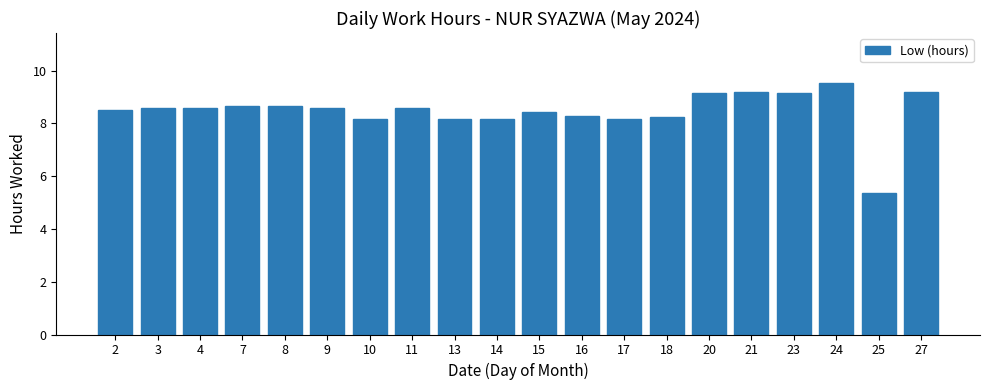

How many data points are above 8?

19